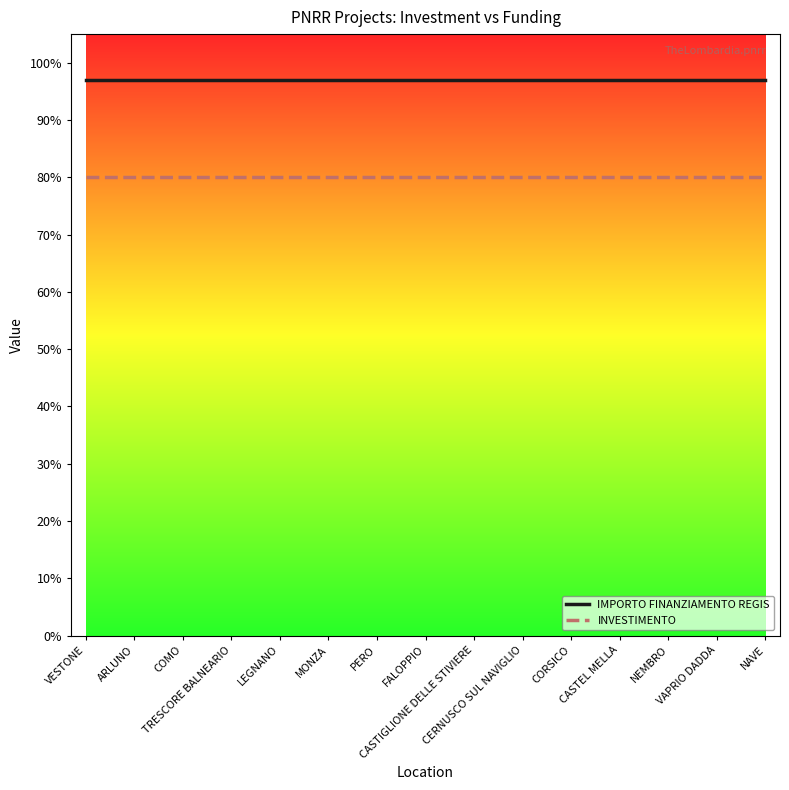

What is the greatest value displayed?

97